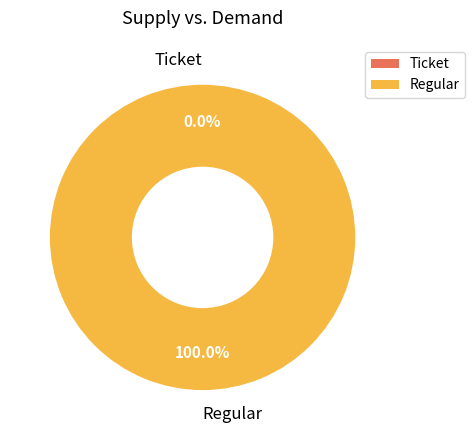

Is there any slice that represents more than half of the pie?

Yes